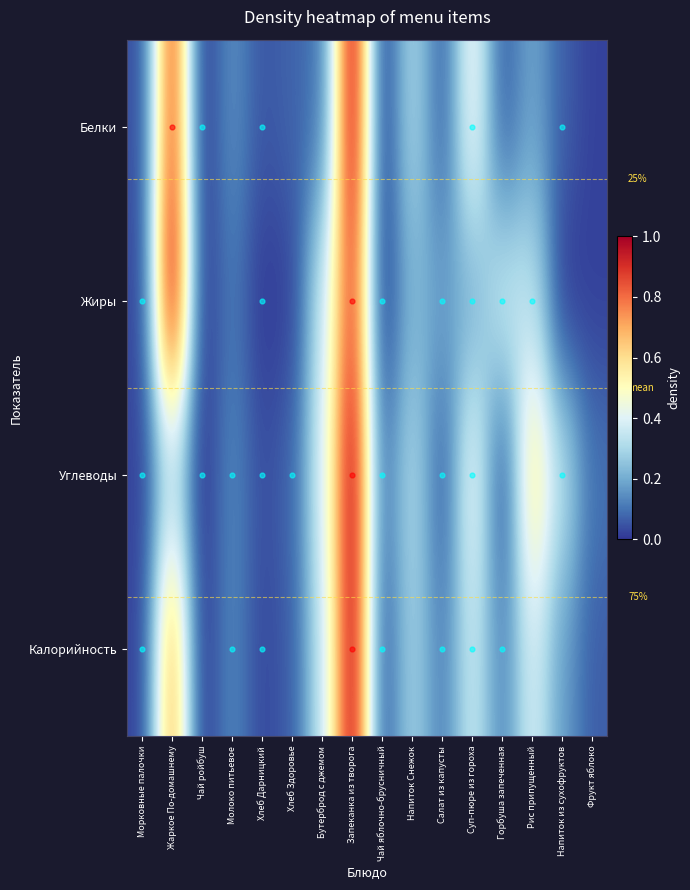

What is the difference between the highest and lowest values at Напиток Снежок?

0.1